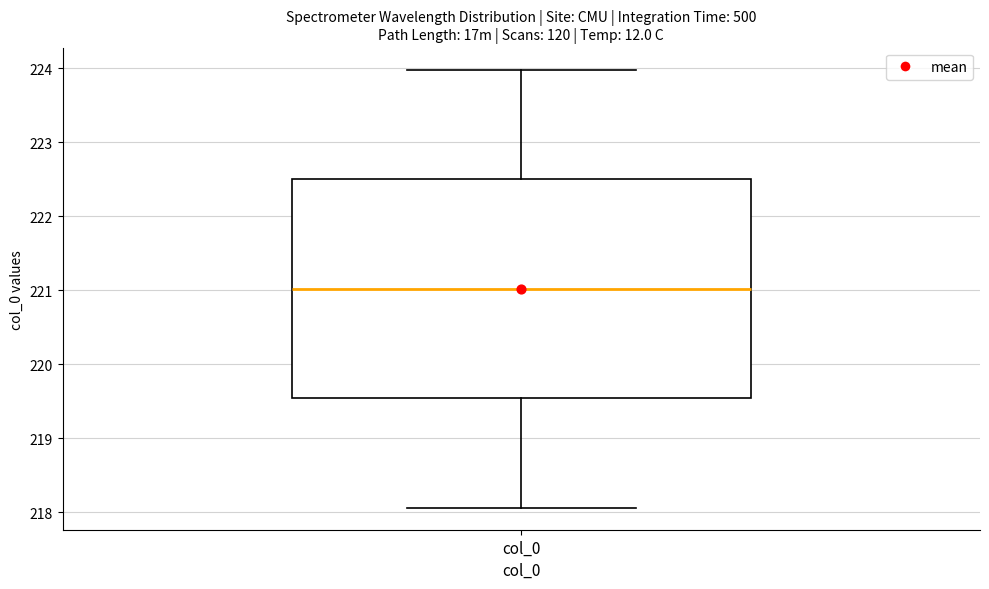

Read this box plot against the y-axis: the position of the median line, the range covered by the box, and the ends of both whiskers. The values are not printed on the chart, so give them approximately, as read against the axis.

median 221.0, box 219.5 to 222.5, whiskers 218.1 to 224.0